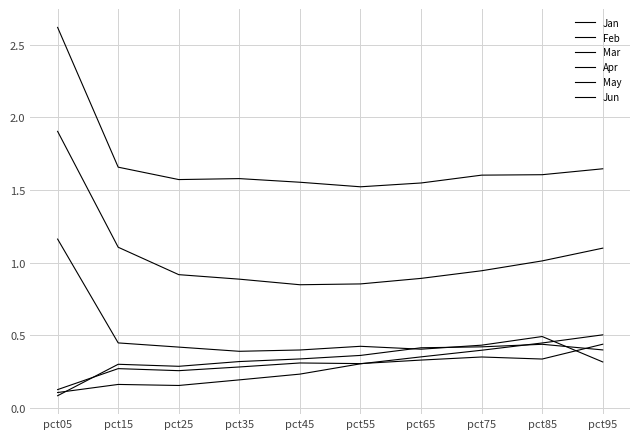

At how many categories does at least one series exceed 2?

1